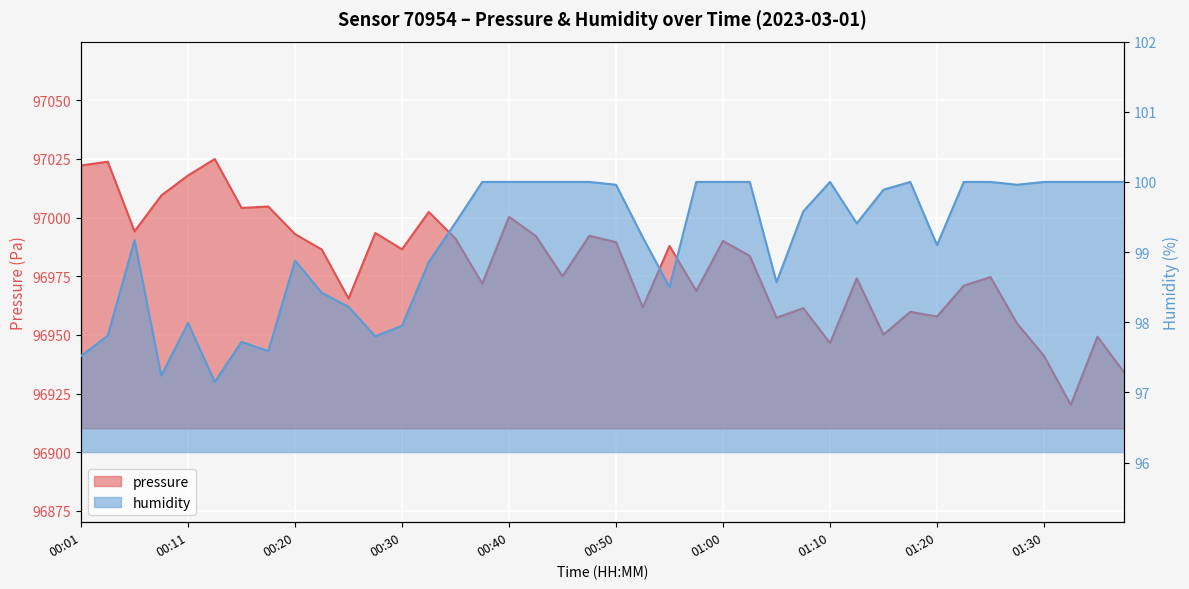

True or false: humidity has more than 2 points higher than both neighbors.

True